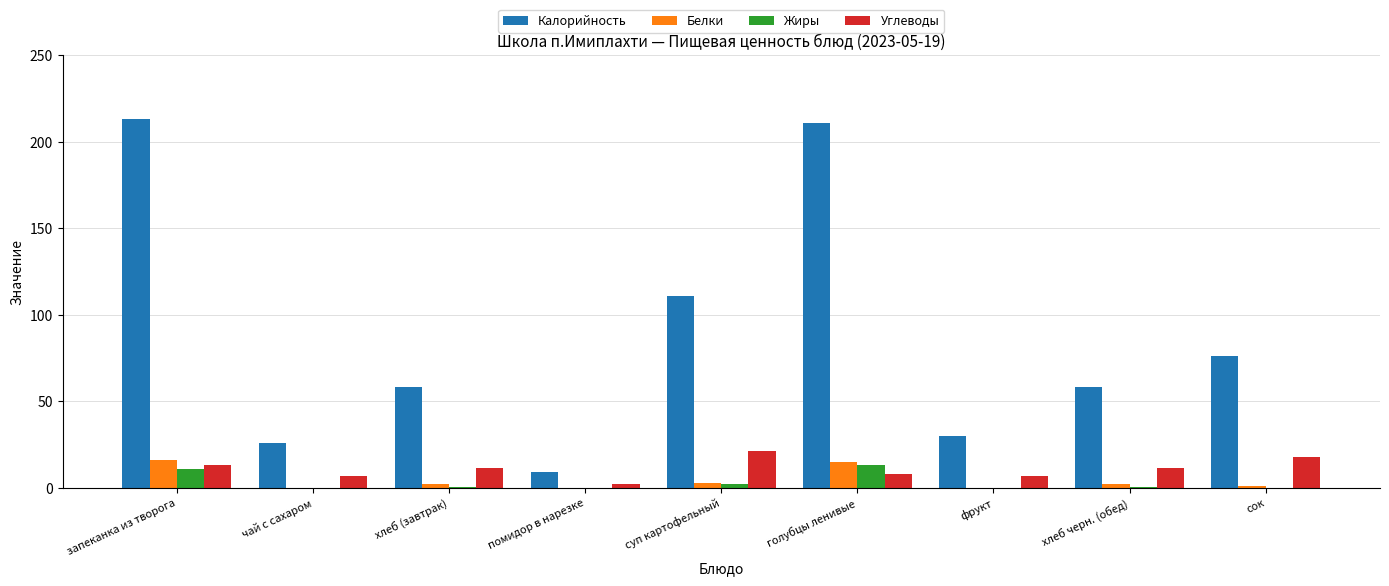

Which series has the largest total across all categories?

Калорийность